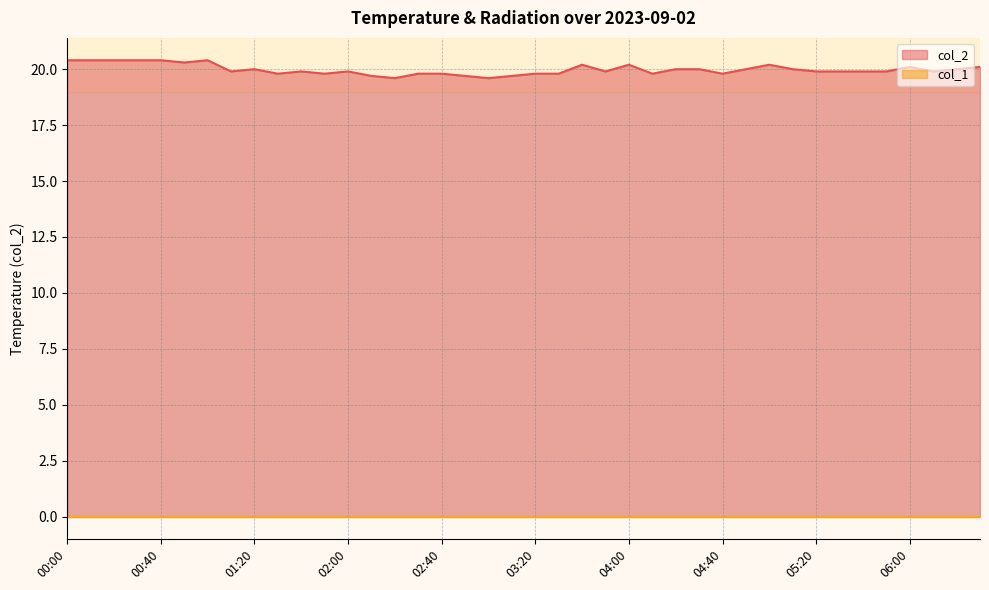

True or false: the data shows 26.2 at 05:20.

False